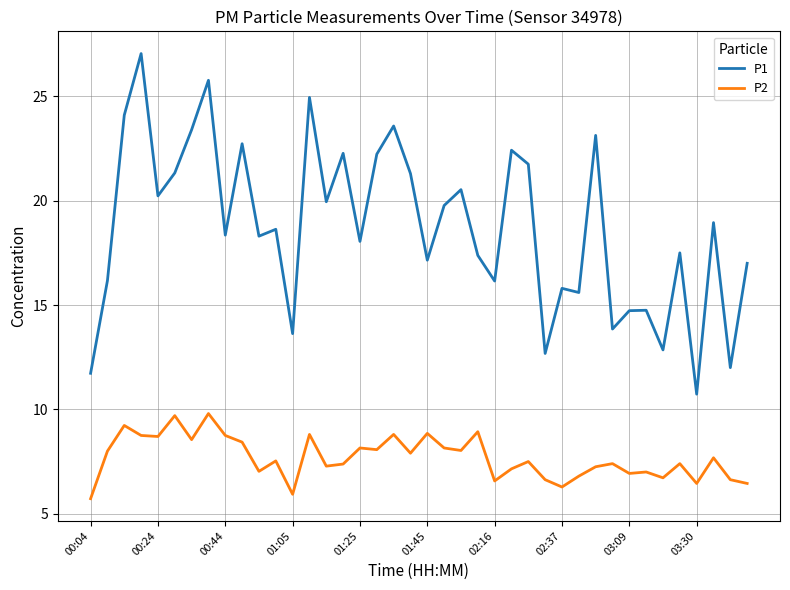

True or false: P1 and P2 intersect in this chart.

False